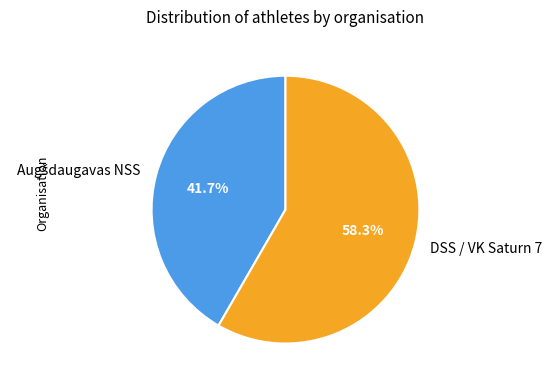

How many segments does this pie chart have?

2